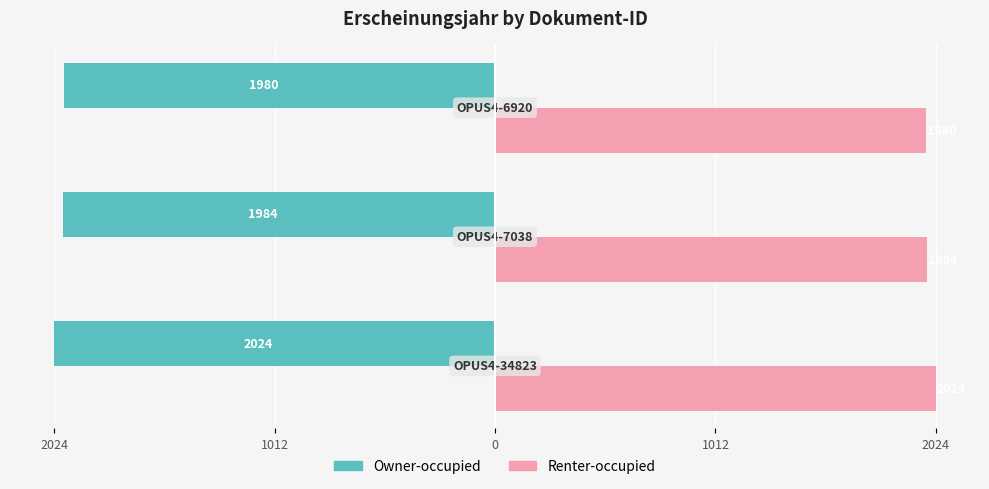

What is the maximum value shown in the chart?

2024